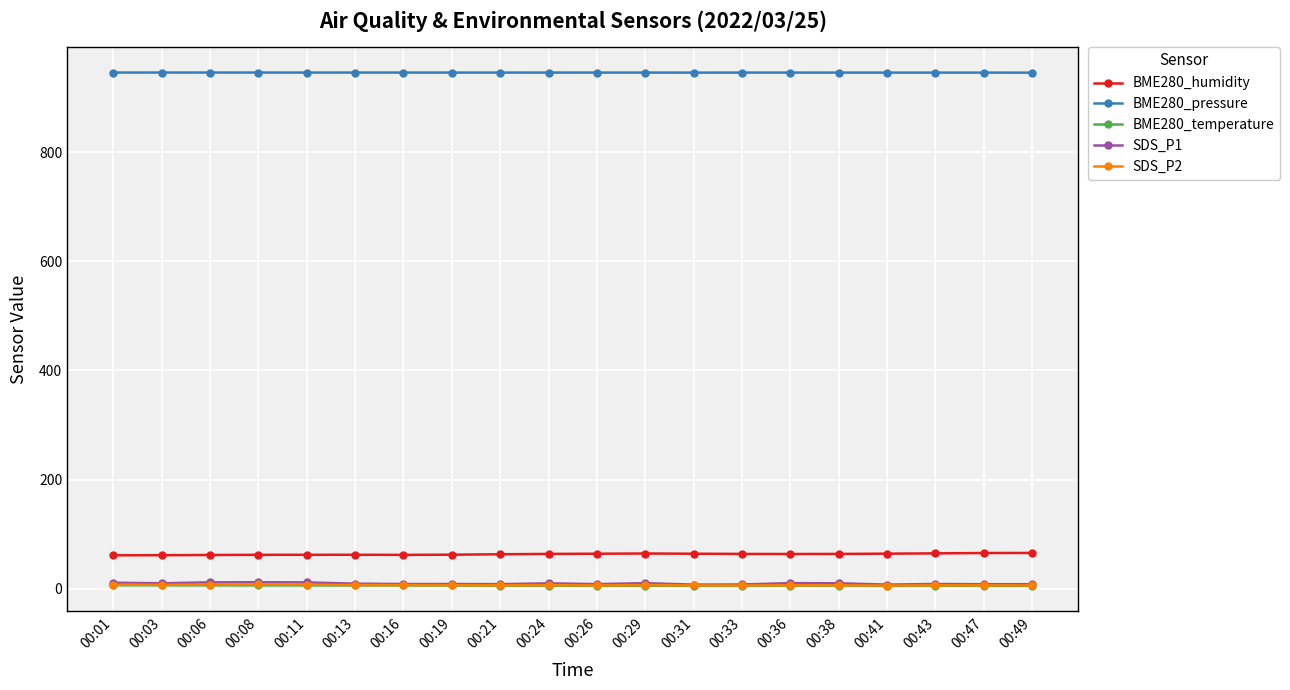

True or false: BME280_humidity and SDS_P2 intersect in this chart.

False